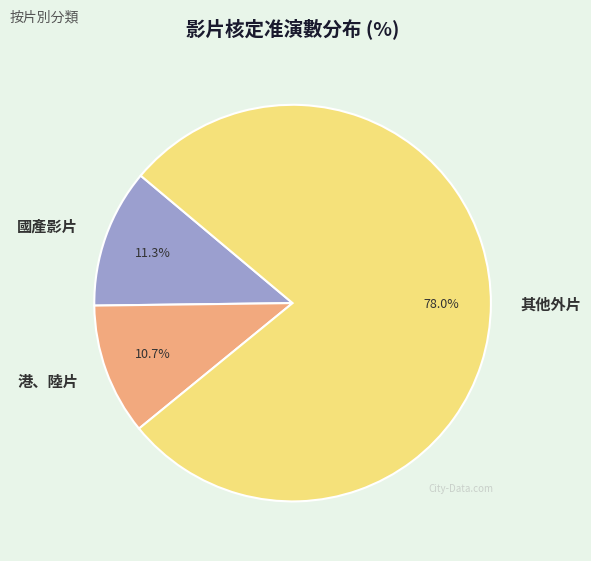

What percentage do 其他外片 and 港、陸片 together represent?

88.7%